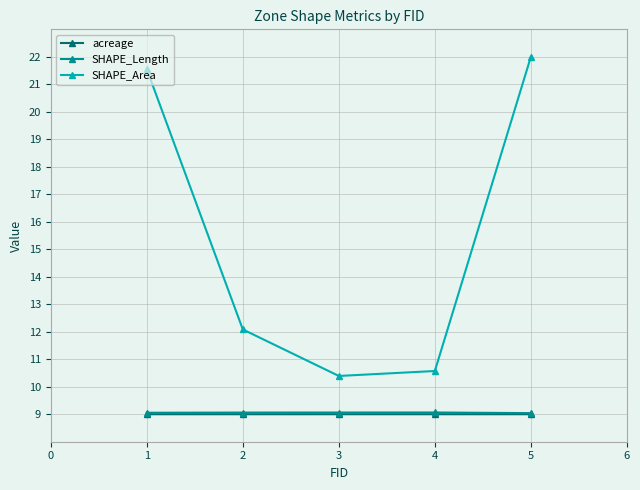

True or false: SHAPE_Area and SHAPE_Length cross at least once.

False